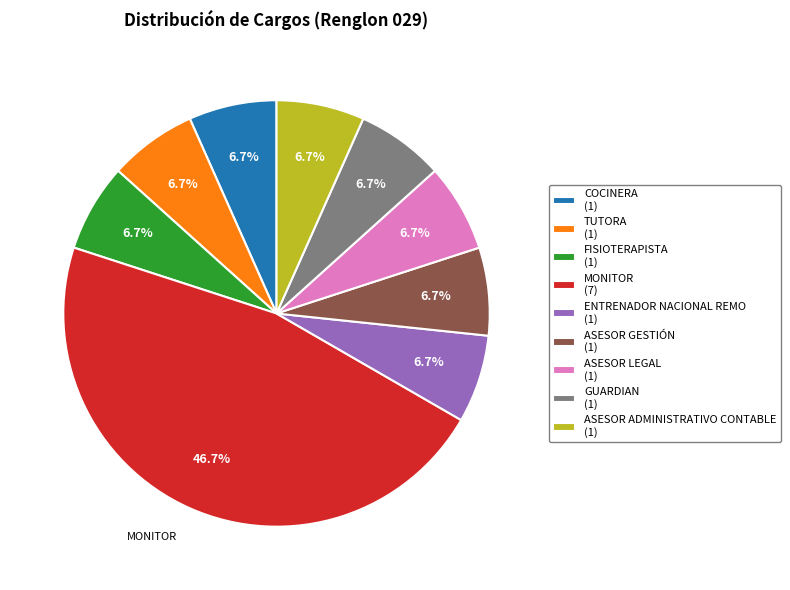

What percentage is the GUARDIAN slice, to the nearest percent?

7%